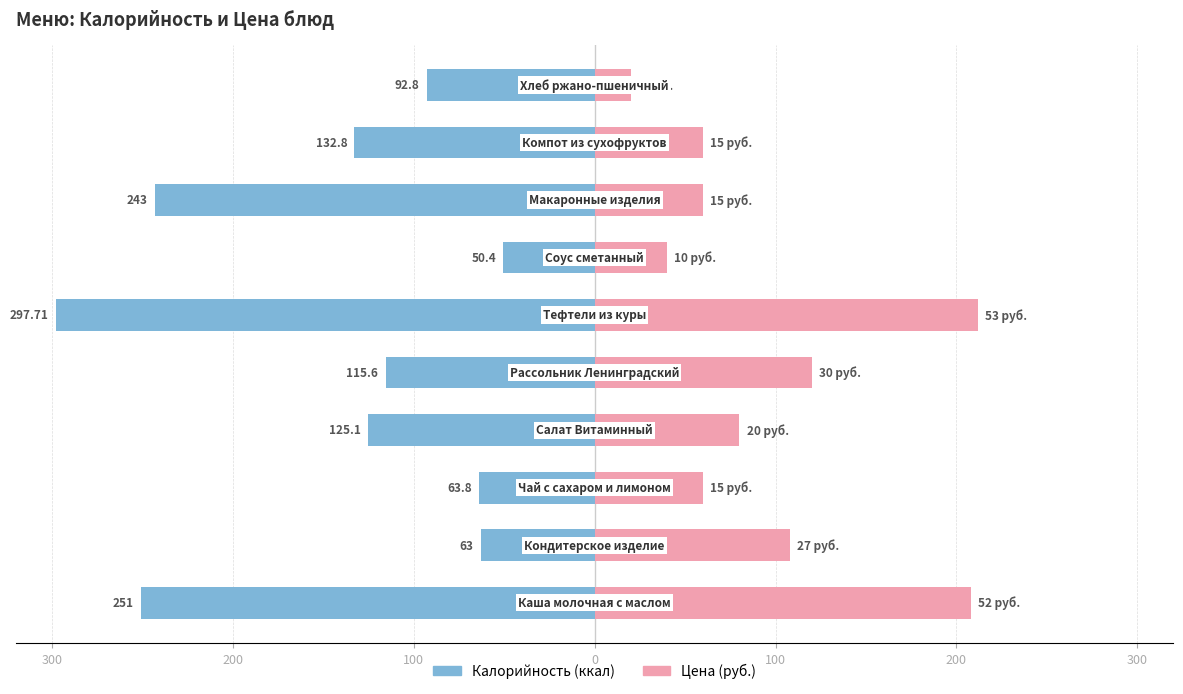

How many bars are there in total?

20